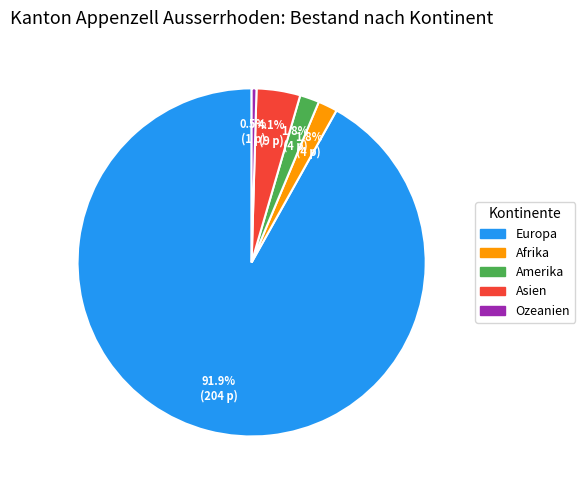

Is it true that Asien is 4% of the pie?

True